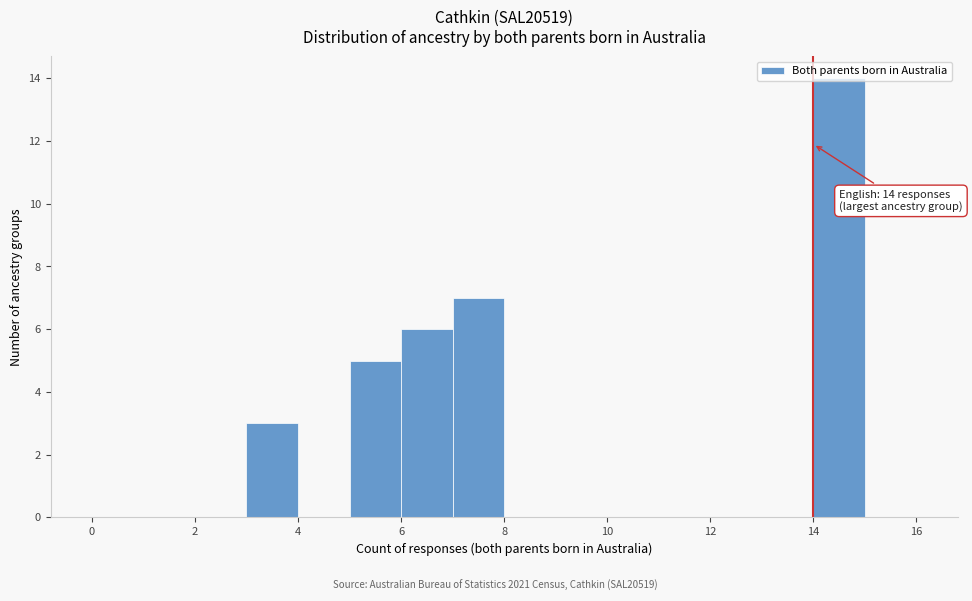

Which range on the x-axis has the tallest bar?

14 to 15